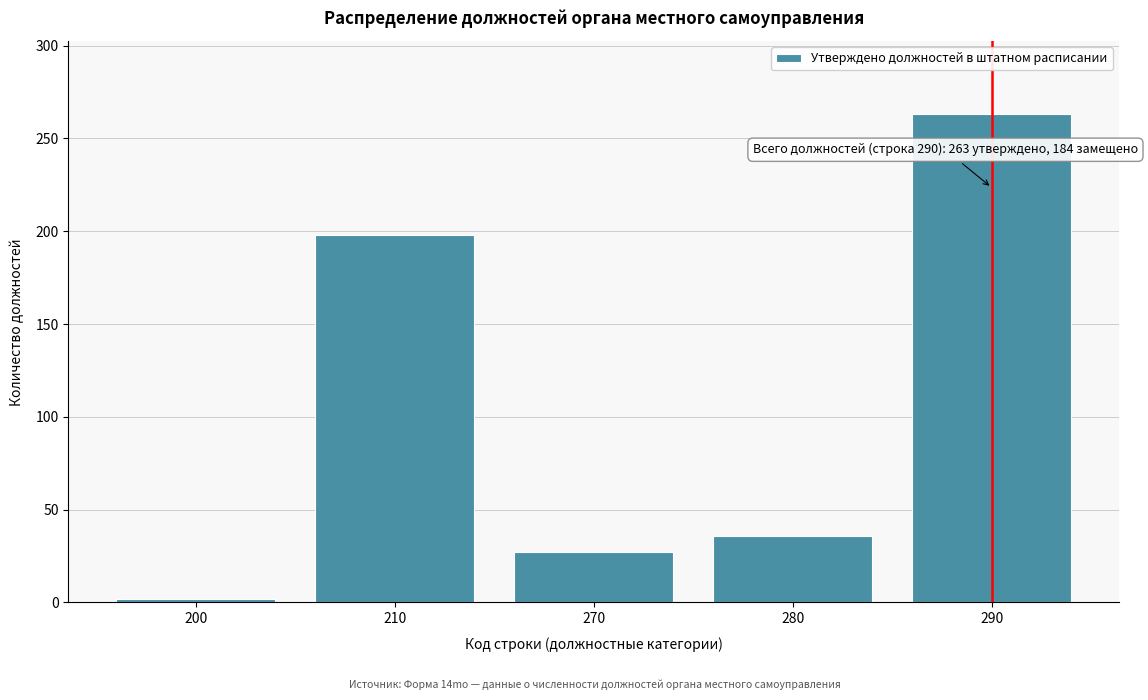

Reading left to right, extract all data points from this chart.

2	198	27	36	263